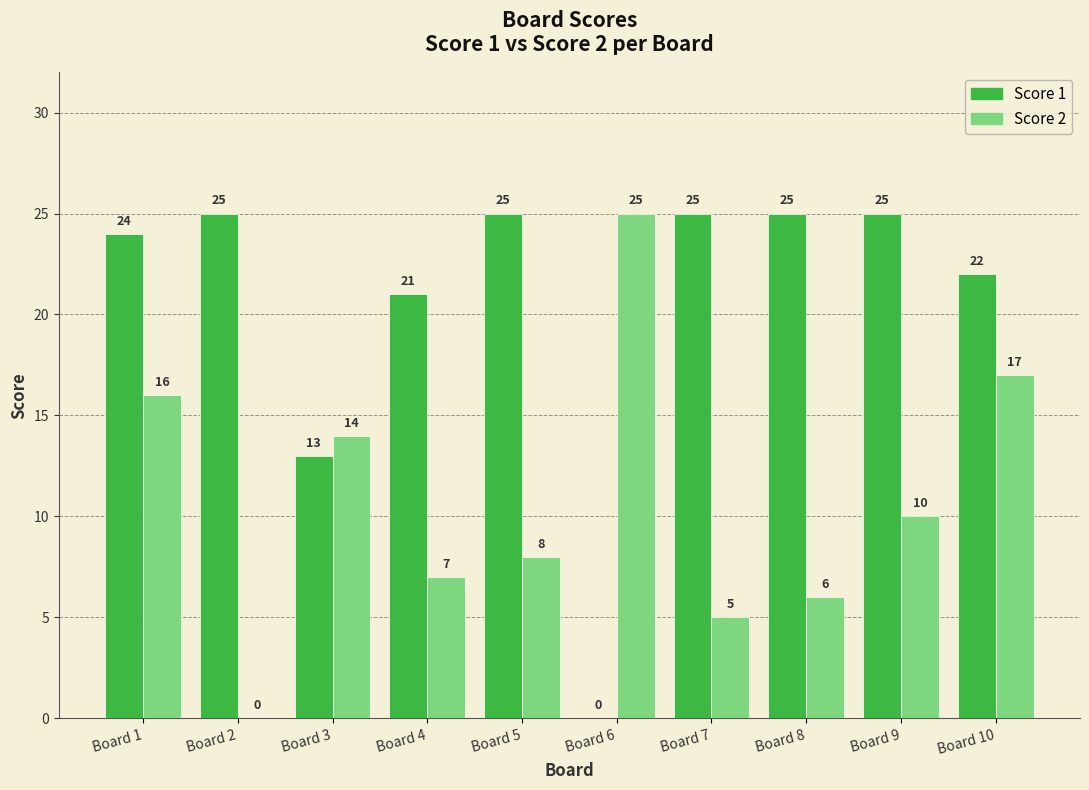

What is the greatest value displayed?

25